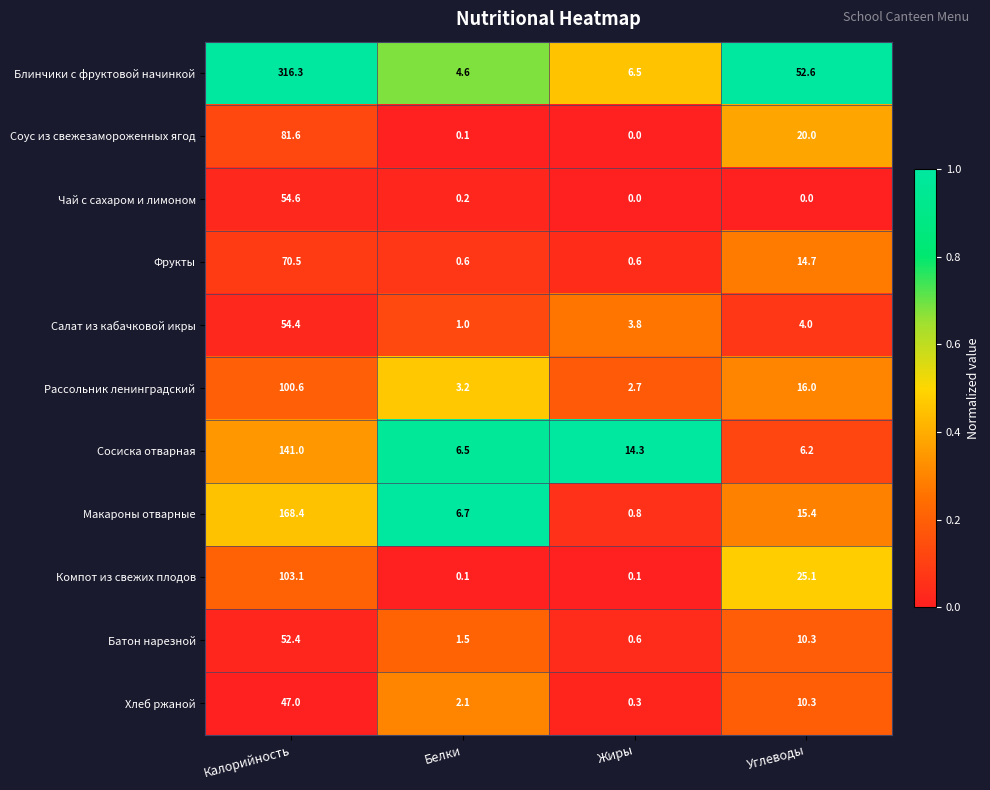

What is the difference between the maximum and minimum values in the Батон нарезной series?

51.8